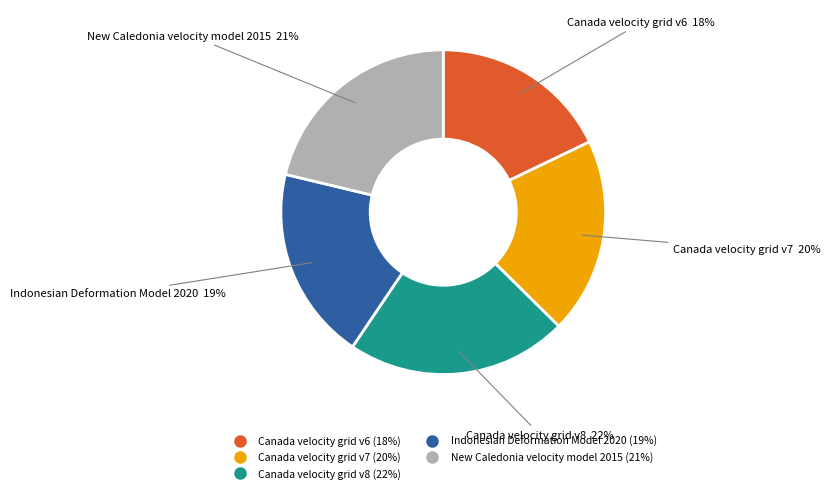

True or false: New Caledonia velocity model 2015 accounts for 34% of the total.

False